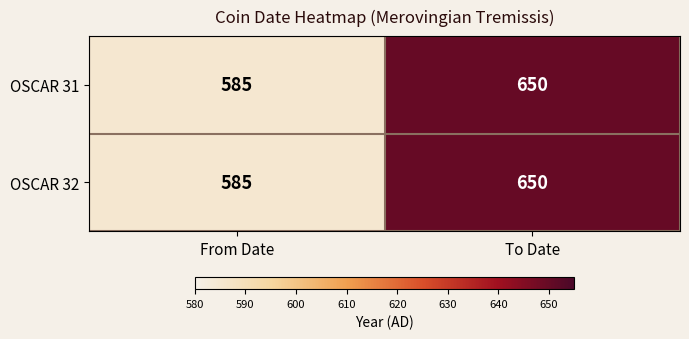

Reading right to left, what are all the values shown in this chart?

OSCAR 31: To Date=650	From Date=585
OSCAR 32: To Date=650	From Date=585